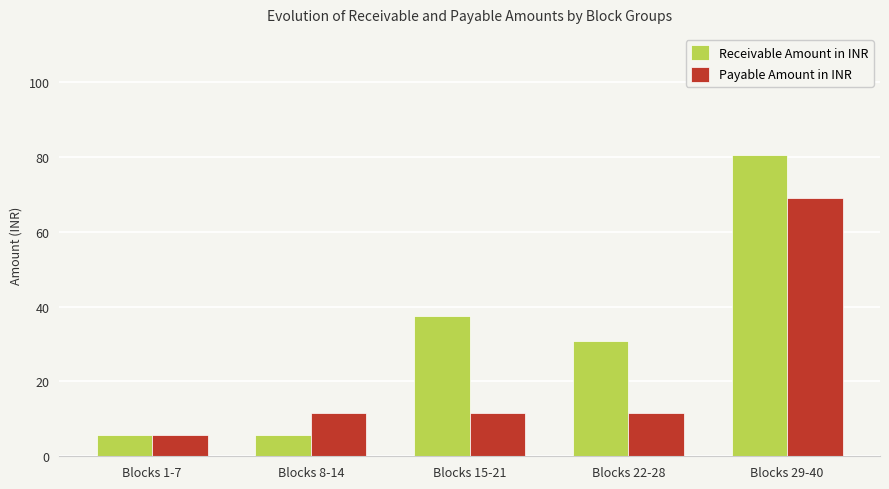

Which series has the largest range (max minus min)?

Receivable Amount in INR